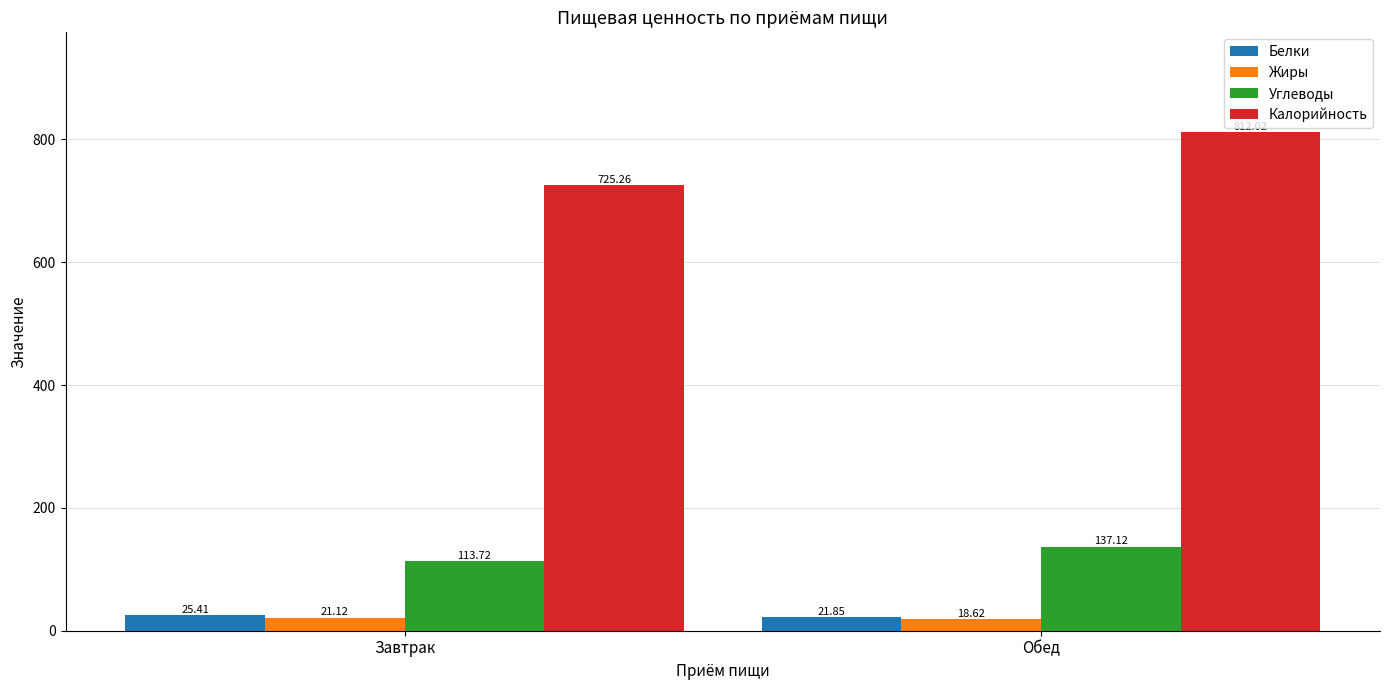

What is the smallest value displayed?

18.6